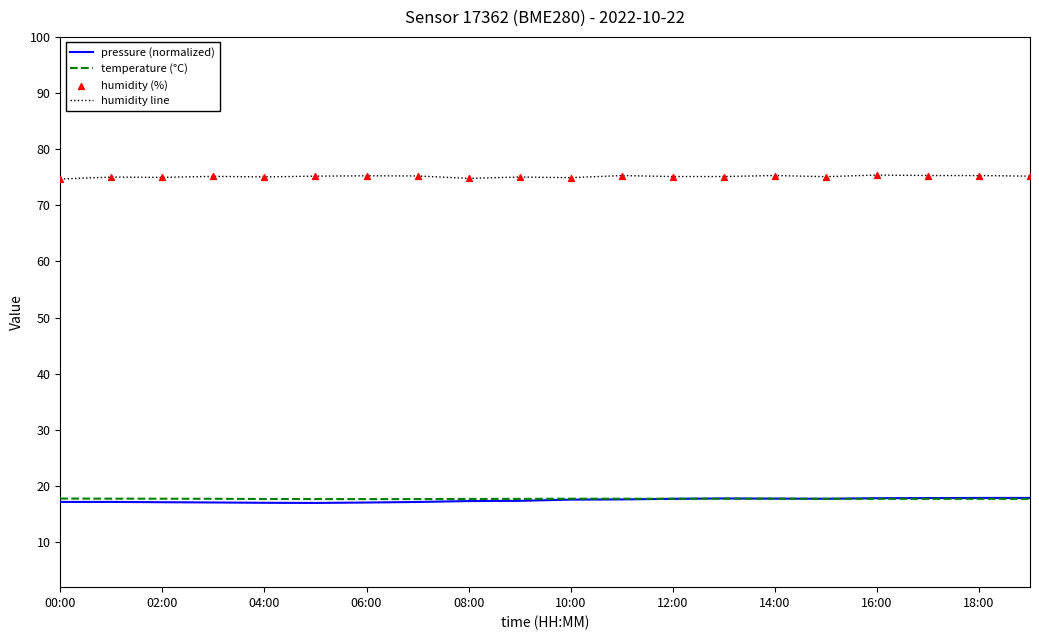

Which series has the largest total across all categories?

humidity line